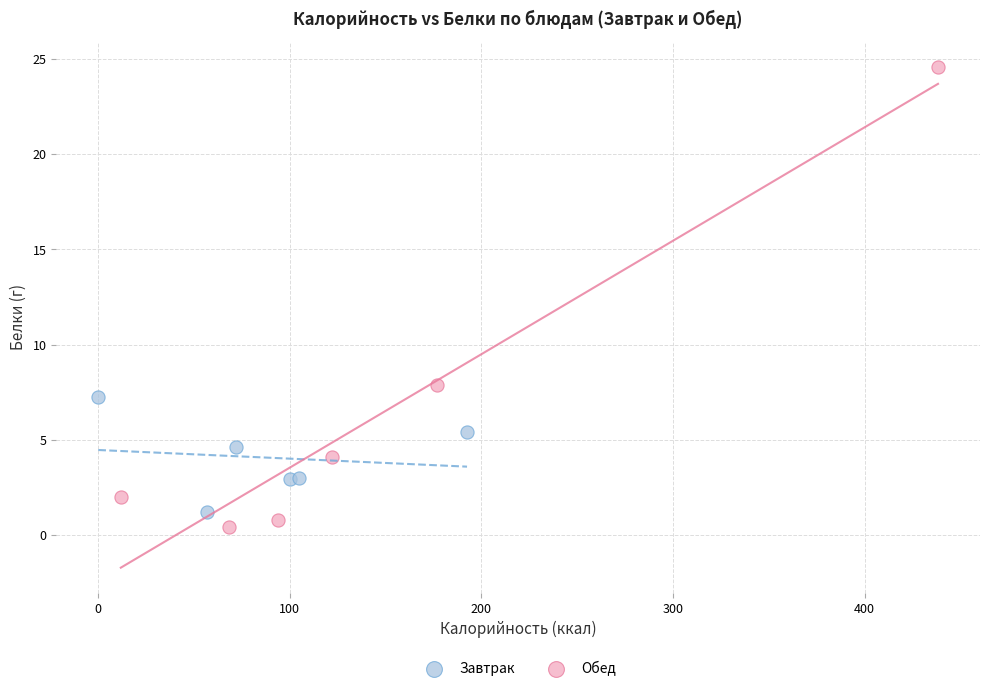

What are all the series names shown in the legend?

Завтрак, Обед